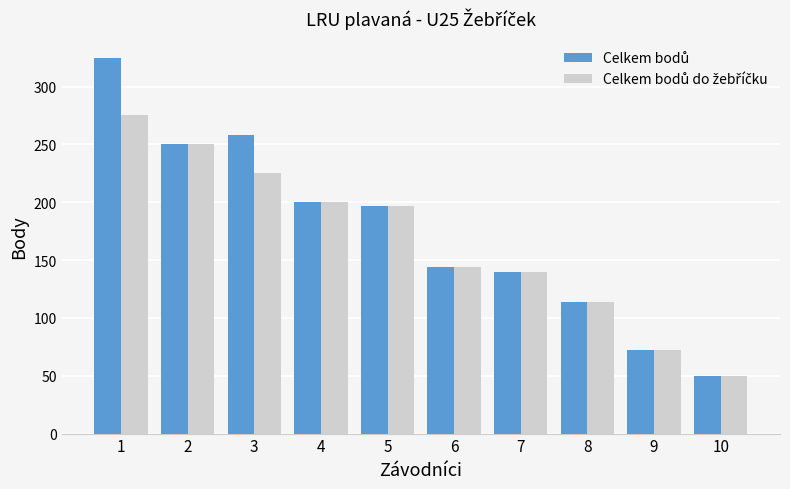

What is the smallest value displayed?

50